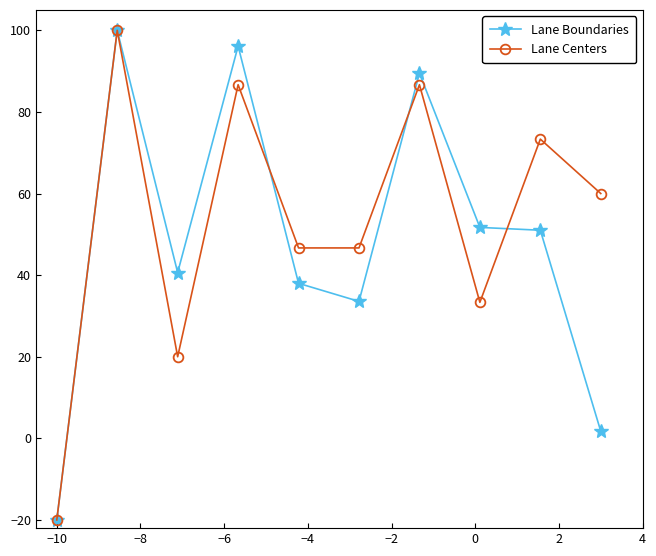

At how many categories does at least one series exceed 77?

3